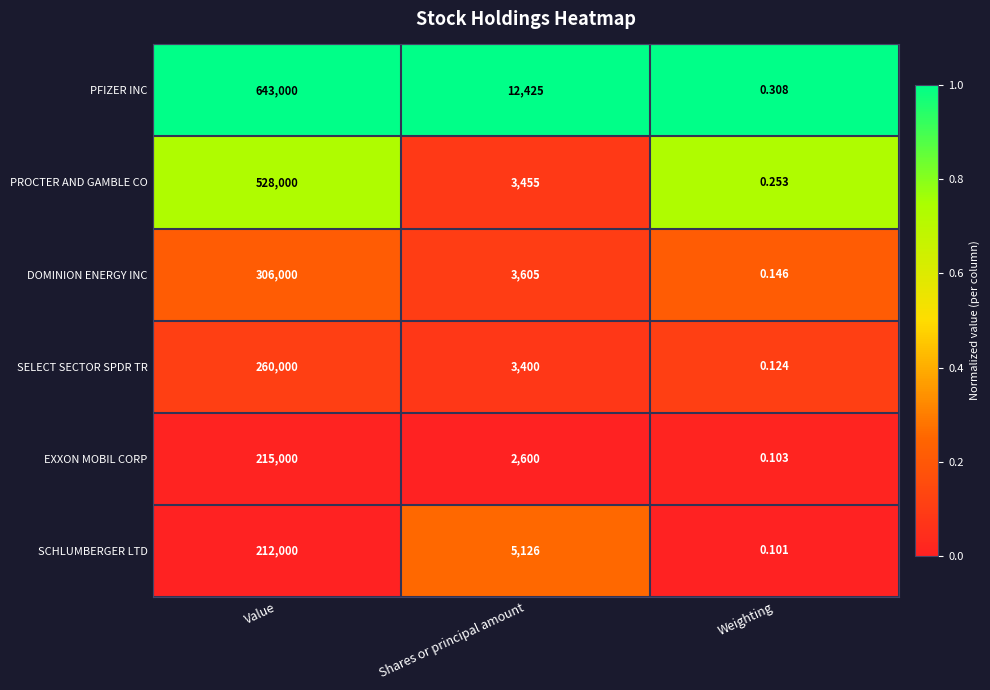

Which series has the largest total across all categories?

PFIZER INC